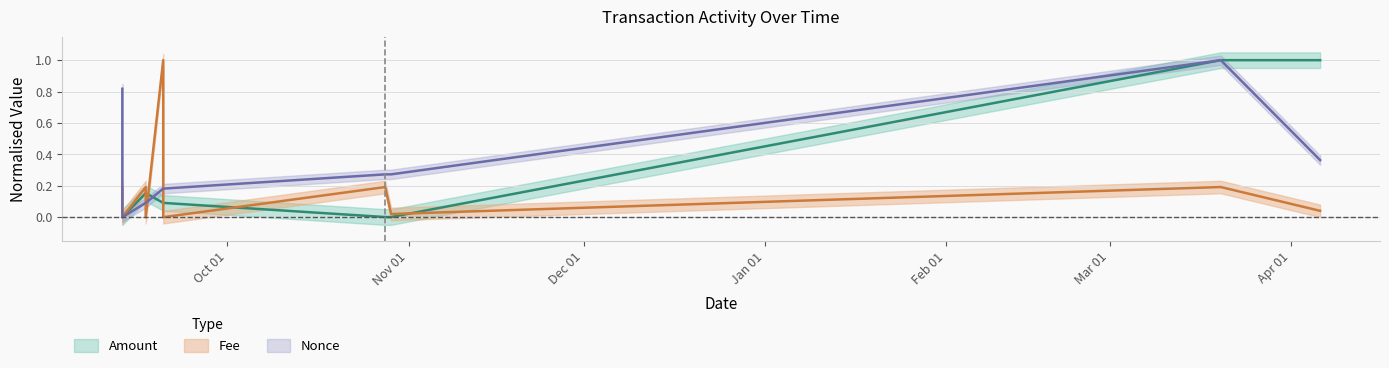

At how many categories does at least one series exceed 0?

9